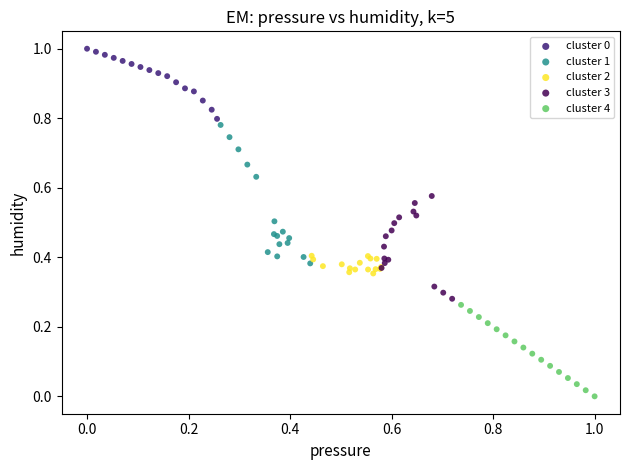

Which series has the widest spread of Y values?

cluster 1